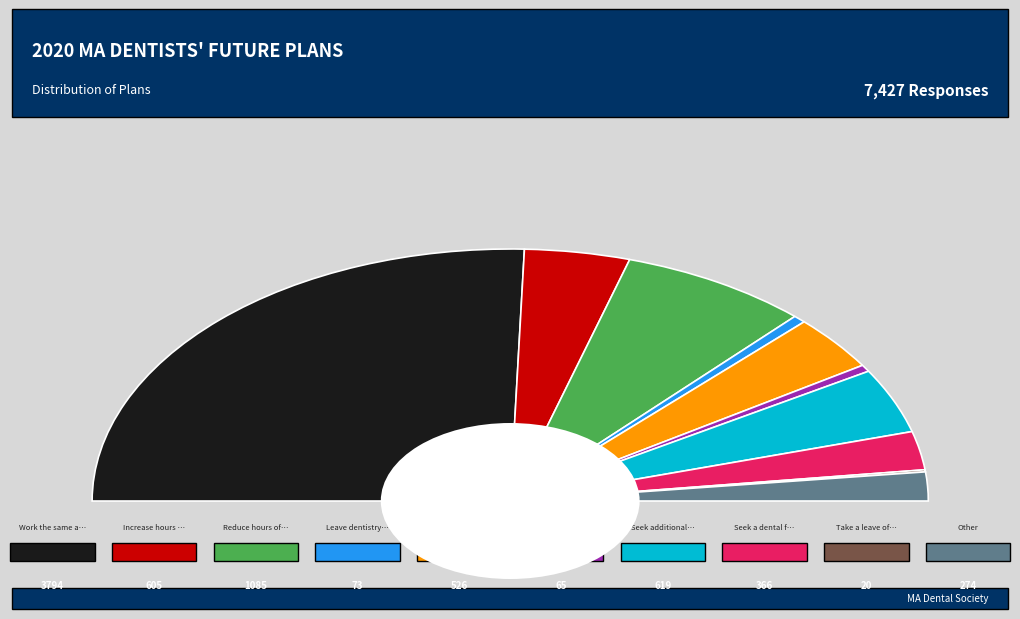

Which slice is the largest?

Work the same as now